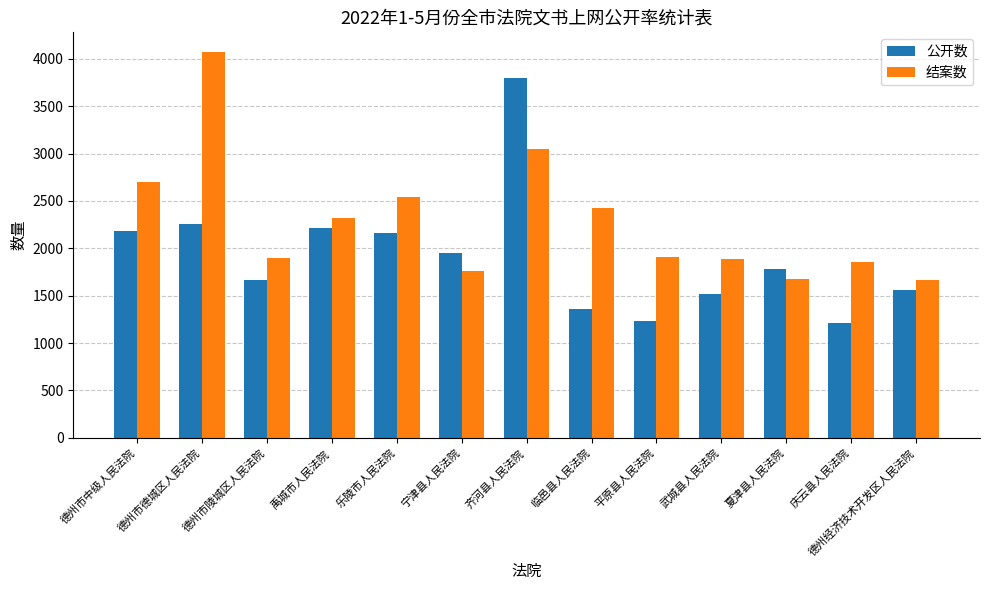

What is the label of the 8th bar from the right?

宁津县人民法院